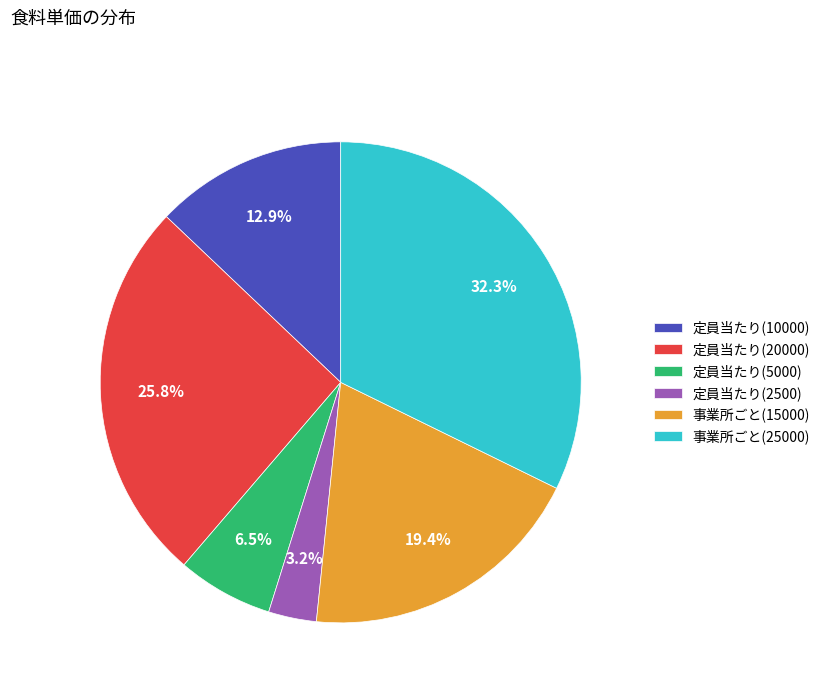

Combined, do 事業所ごと(25000) and 定員当たり(5000) account for over 50%?

No